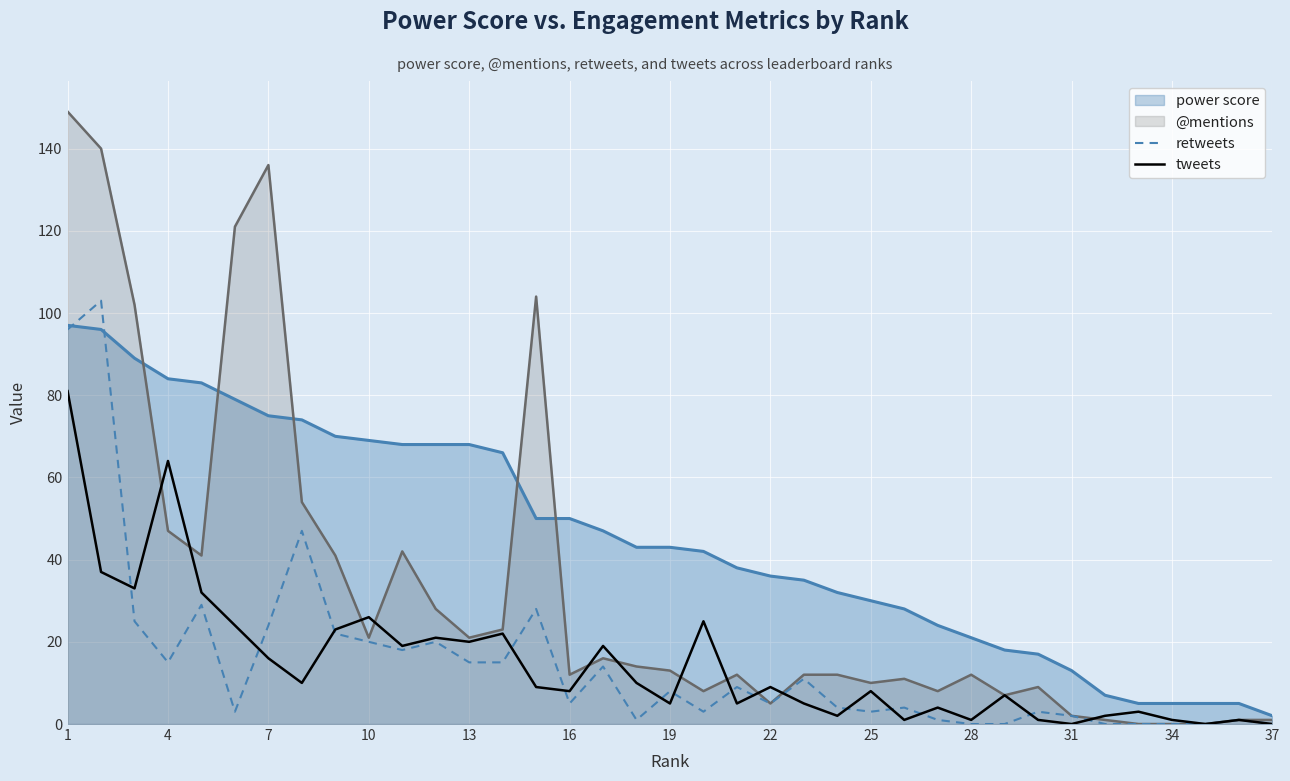

Which series has the largest total across all categories?

power score